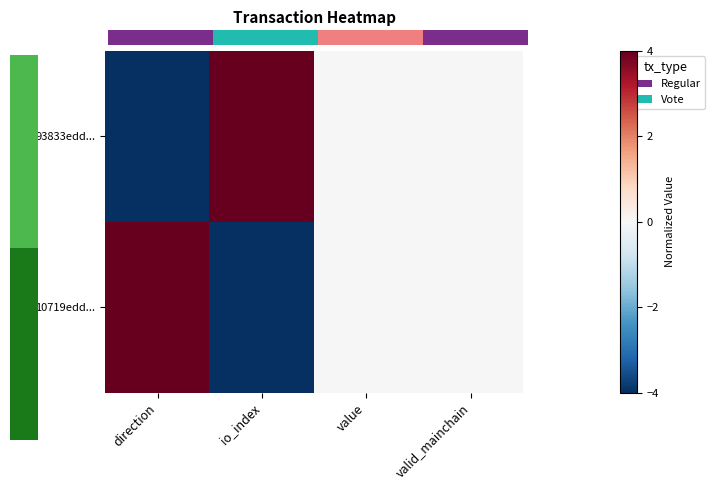

The 93833edd... series shows 4 at value. True or false?

False